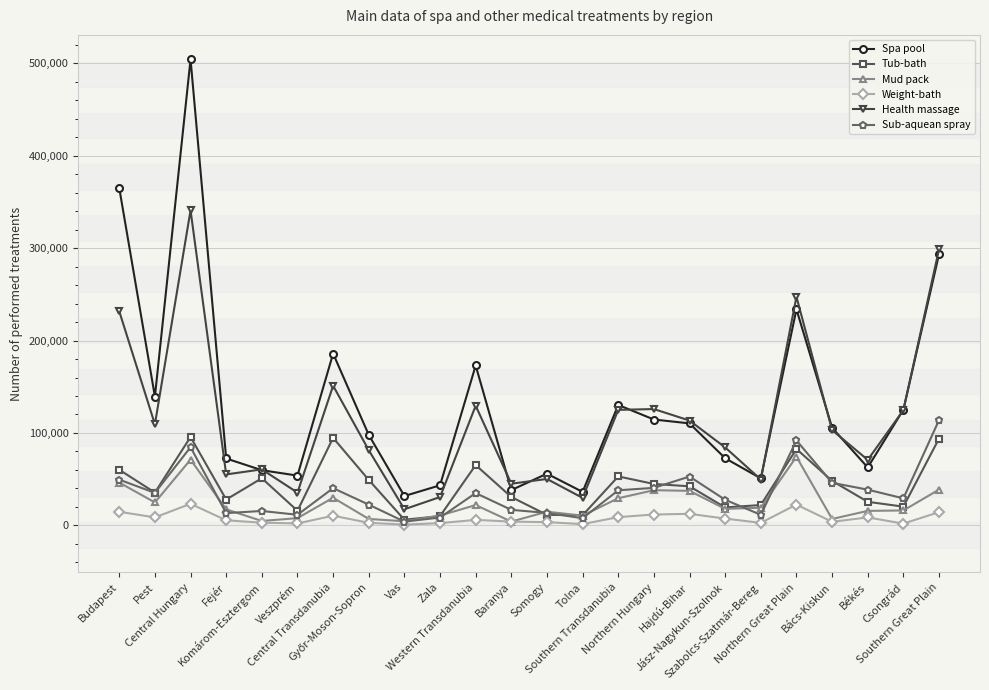

In Spa pool, how many points are higher than both neighbors (excluding endpoints)?

6